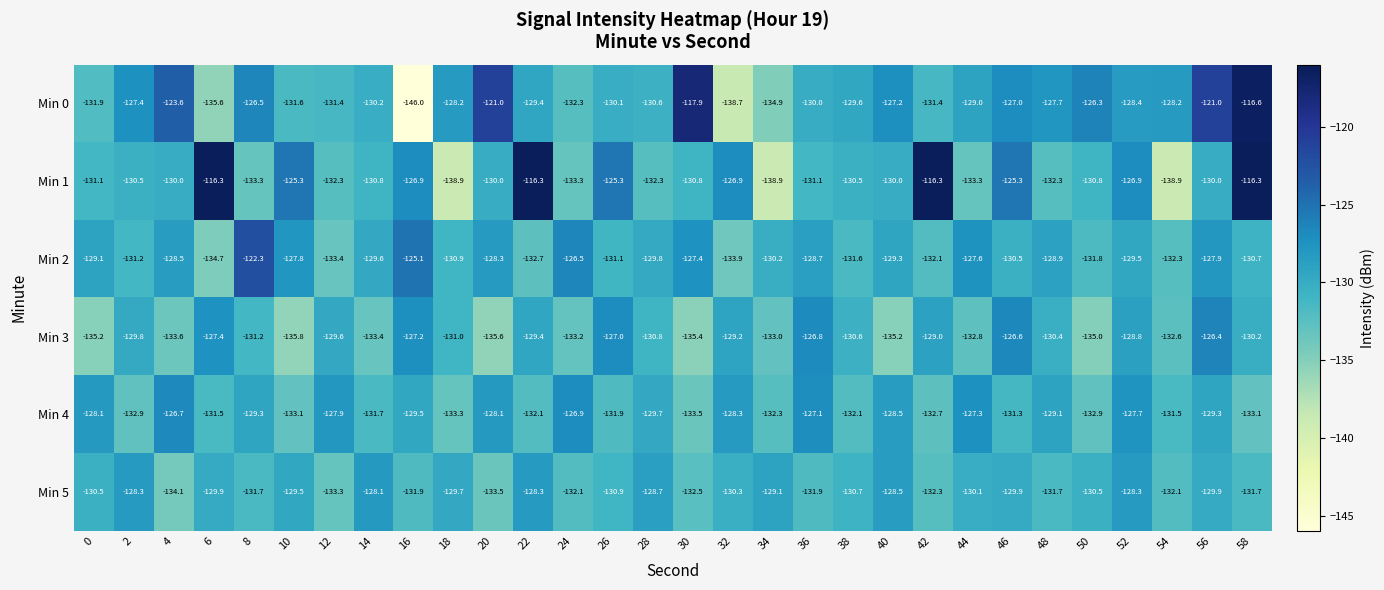

Is it true that Min 2 equals -126.5 at 24?

True